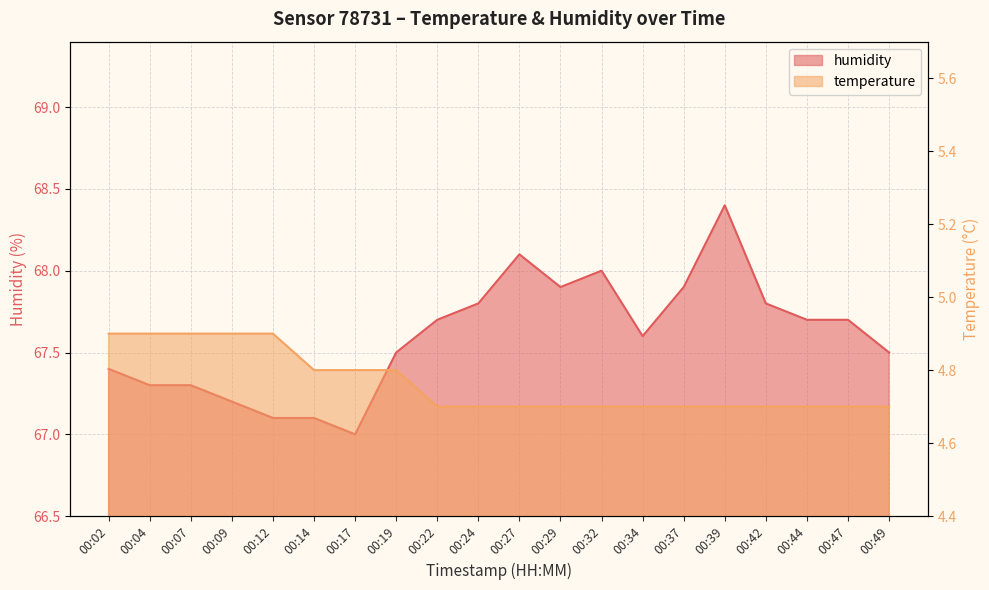

Reading left to right, transcribe all the data shown in this chart.

temperature: 4.9	4.9	4.9	4.9	4.9	4.8	4.8	4.8	4.7	4.7	4.7	4.7	4.7	4.7	4.7	4.7	4.7	4.7	4.7	4.7
humidity: 67.4	67.3	67.3	67.2	67.1	67.1	67.0	67.5	67.7	67.8	68.1	67.9	68.0	67.6	67.9	68.4	67.8	67.7	67.7	67.5